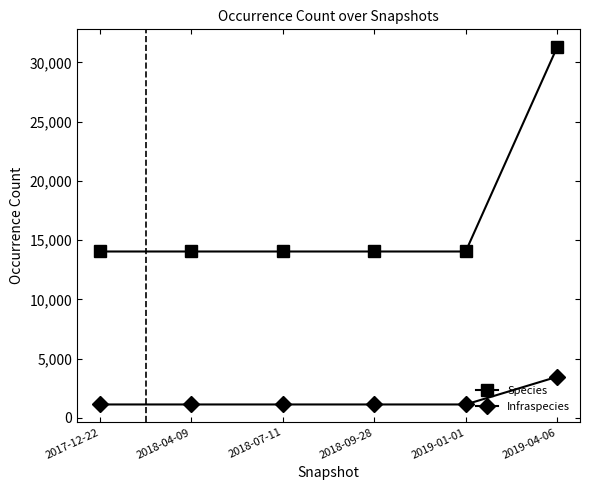

True or false: Species and Infraspecies intersect in this chart.

False